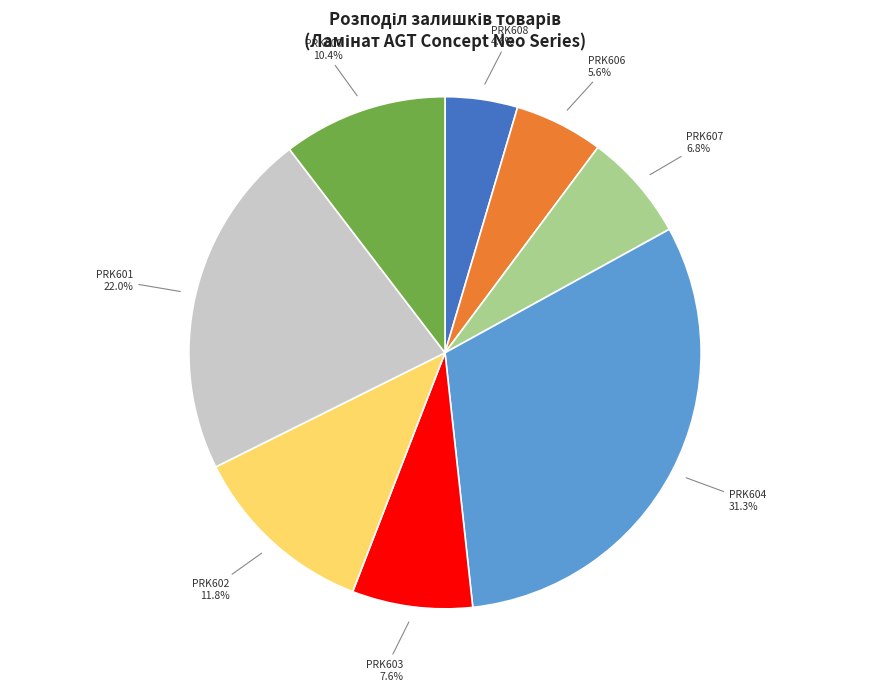

Is there a majority slice in this chart?

No